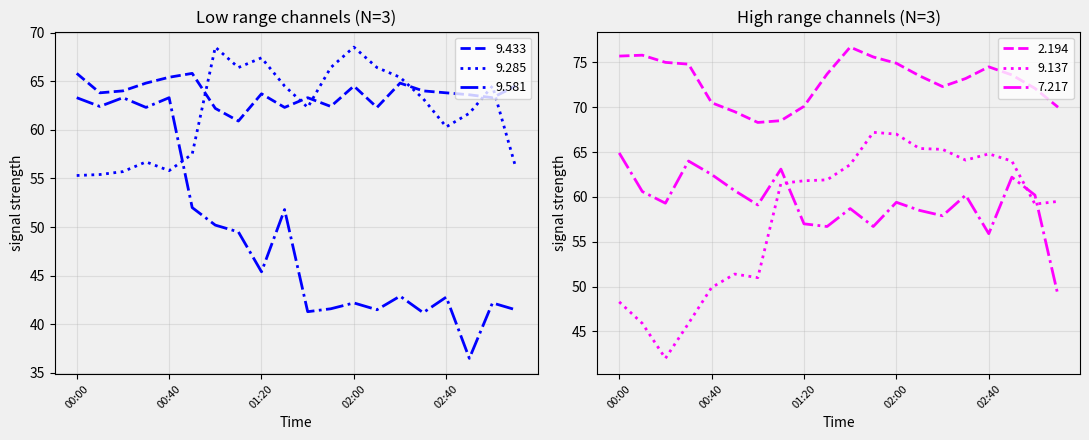

Reading right to left, extract all data points from this chart.

9.433: 03:10=64.5	03:00=63.3	02:50=63.6	02:40=63.8	02:30=64.0	02:20=64.8	02:10=62.3	02:00=64.5	01:50=62.4	01:40=63.3	01:30=62.3	01:20=63.7	01:10=60.9	01:00=62.2	00:50=65.8	00:40=65.4	00:30=64.8	00:20=64.0	00:10=63.8	00:00=65.8
9.285: 03:10=56.2	03:00=64.5	02:50=61.7	02:40=60.3	02:30=63.2	02:20=65.4	02:10=66.4	02:00=68.5	01:50=66.4	01:40=62.3	01:30=64.5	01:20=67.4	01:10=66.4	01:00=68.5	00:50=57.5	00:40=55.8	00:30=56.7	00:20=55.7	00:10=55.4	00:00=55.3
9.581: 03:10=41.5	03:00=42.2	02:50=36.5	02:40=42.8	02:30=41.2	02:20=42.9	02:10=41.5	02:00=42.2	01:50=41.6	01:40=41.3	01:30=51.8	01:20=45.4	01:10=49.5	01:00=50.2	00:50=52.0	00:40=63.3	00:30=62.3	00:20=63.3	00:10=62.4	00:00=63.3
2.194: 03:10=70.0	03:00=72.1	02:50=73.6	02:40=74.5	02:30=73.2	02:20=72.3	02:10=73.5	02:00=74.9	01:50=75.6	01:40=76.7	01:30=73.7	01:20=70.1	01:10=68.5	01:00=68.3	00:50=69.5	00:40=70.5	00:30=74.8	00:20=75.0	00:10=75.8	00:00=75.7
9.137: 03:10=59.5	03:00=59.2	02:50=64.0	02:40=64.8	02:30=64.1	02:20=65.3	02:10=65.4	02:00=67.0	01:50=67.2	01:40=63.6	01:30=61.9	01:20=61.8	01:10=61.5	01:00=51.0	00:50=51.4	00:40=49.9	00:30=45.9	00:20=42.0	00:10=45.9	00:00=48.3
7.217: 03:10=49.0	03:00=60.2	02:50=62.2	02:40=55.9	02:30=60.2	02:20=57.9	02:10=58.5	02:00=59.4	01:50=56.7	01:40=58.7	01:30=56.7	01:20=57.0	01:10=63.1	01:00=59.1	00:50=60.7	00:40=62.5	00:30=64.0	00:20=59.3	00:10=60.6	00:00=64.9